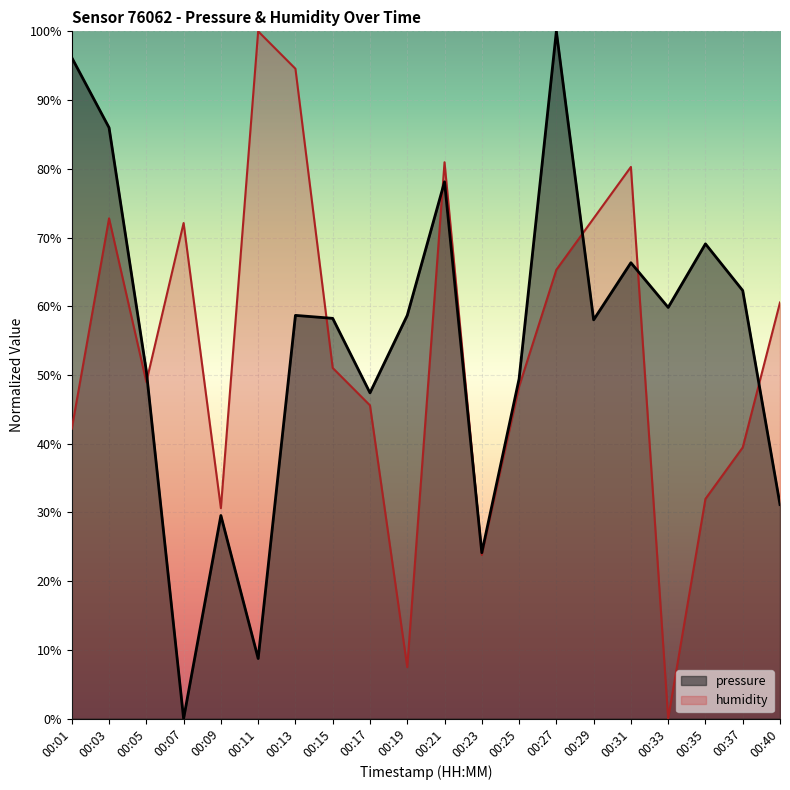

Where is humidity nearest to the value 0?

00:33